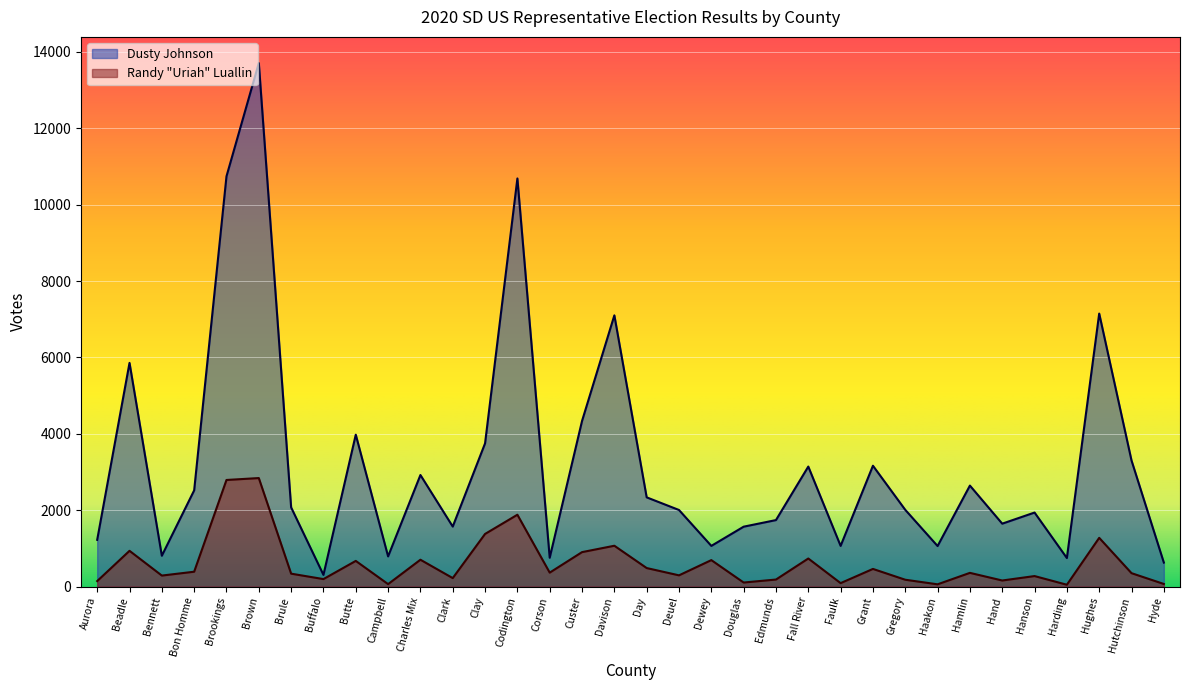

Which series has the largest total across all categories?

Dusty Johnson